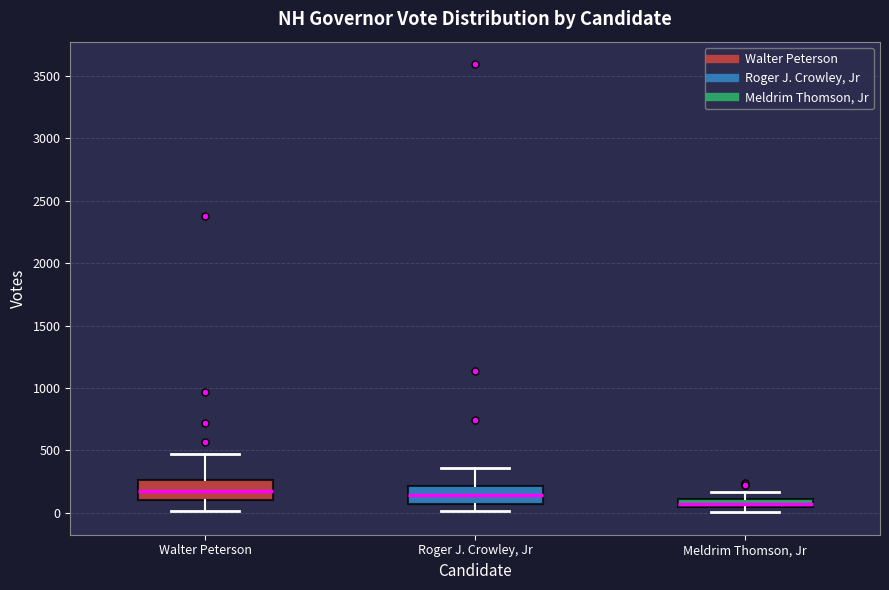

Which box has the lowest median line?

Meldrim Thomson, Jr